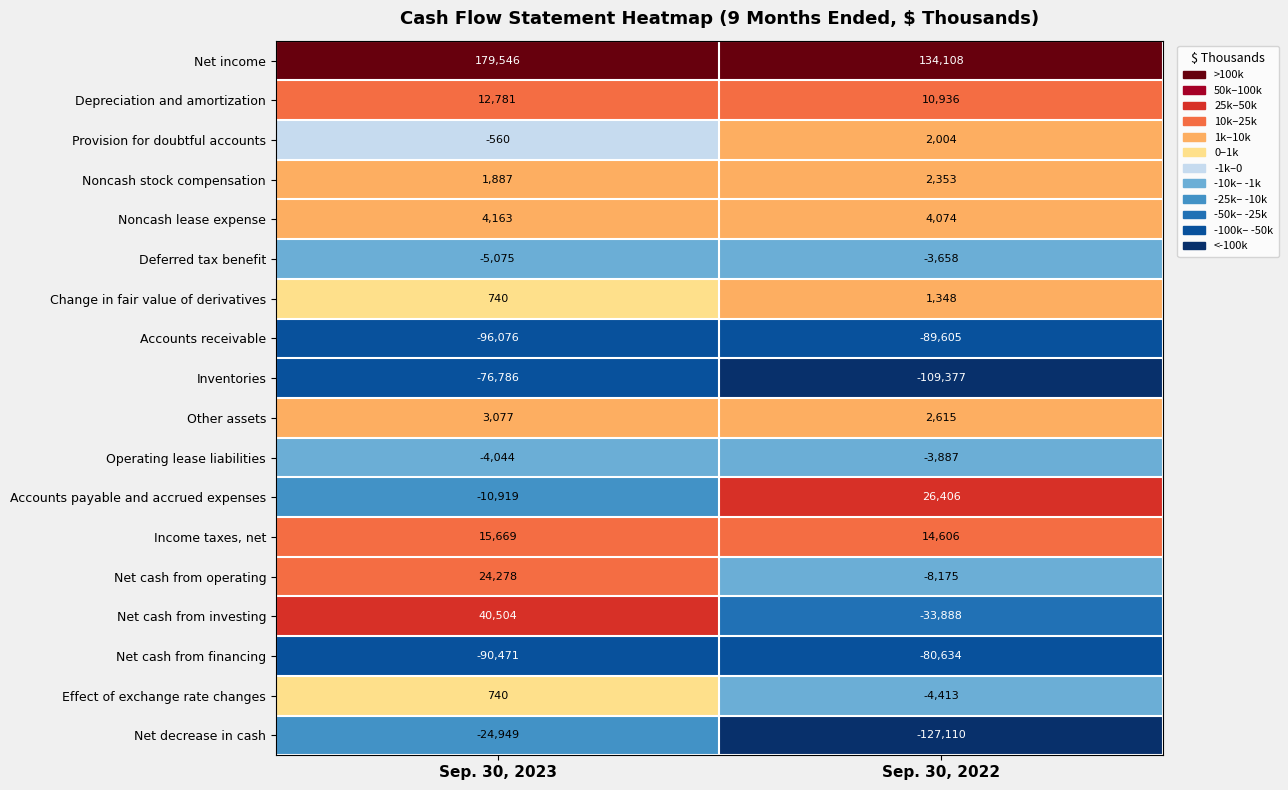

Where is Net cash from financing nearest to the value -85552?

Sep. 30, 2022